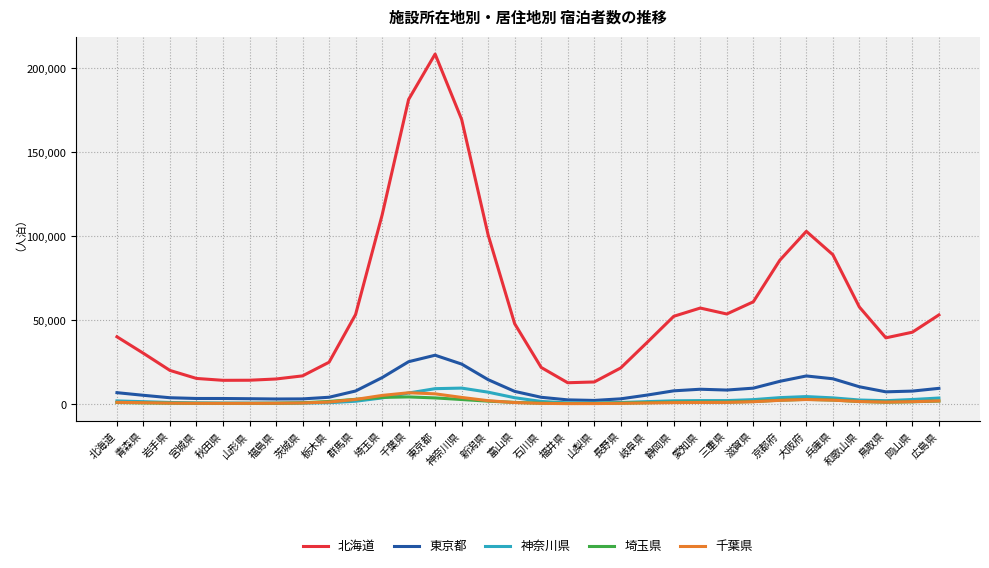

What is the maximum value shown in the chart?

208527.2